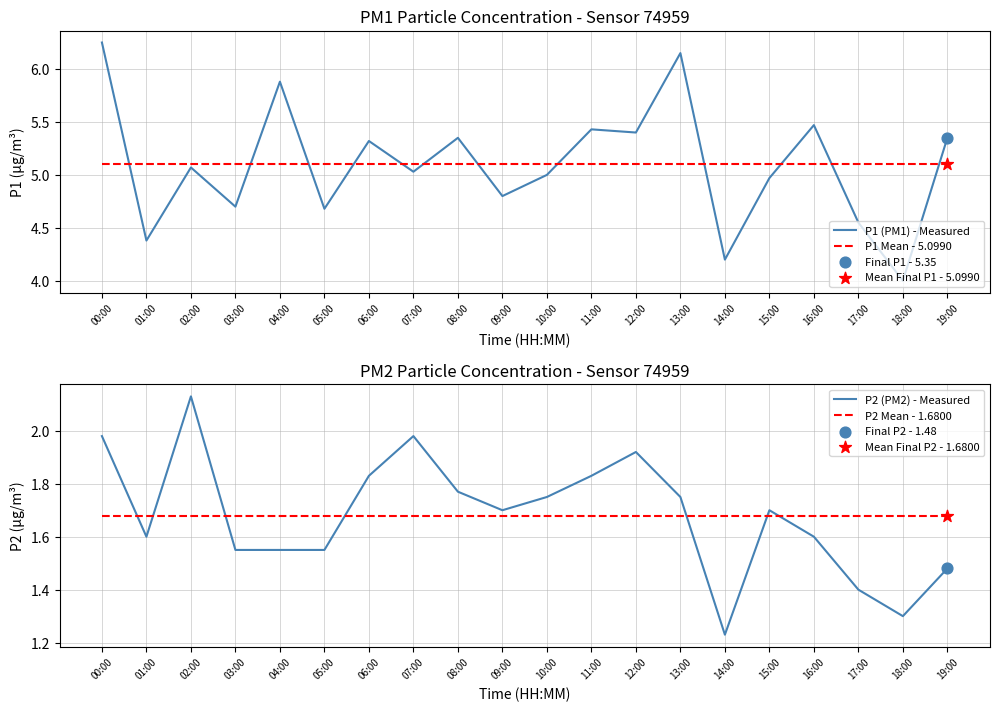

At how many categories does at least one series exceed 1?

20